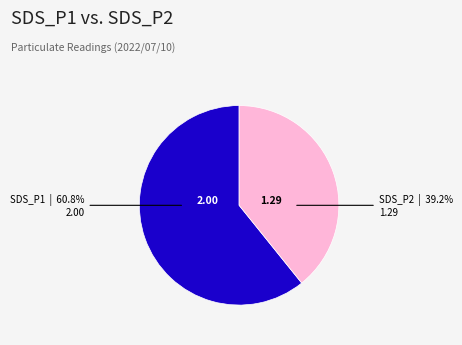

Is there a majority slice in this chart?

Yes